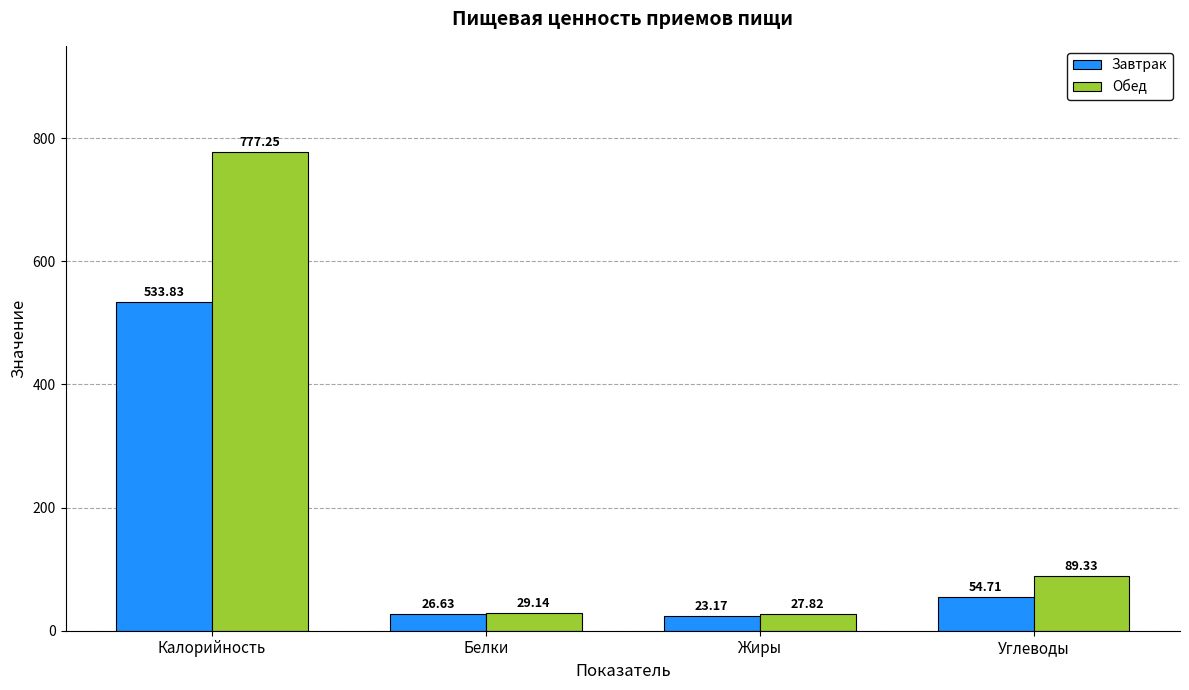

What position from the left is Калорийность?

1